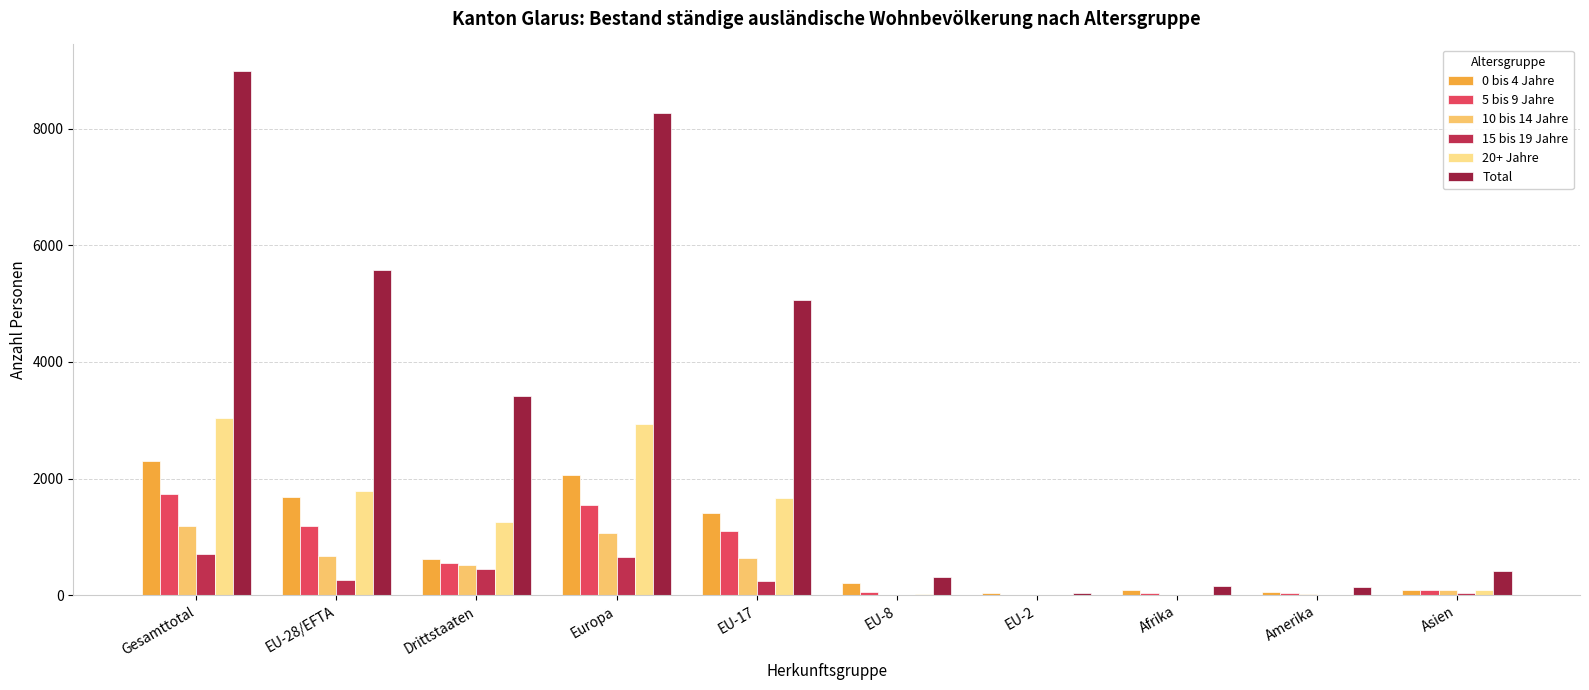

Where is 0 bis 4 Jahre nearest to the value 1174?

EU-17